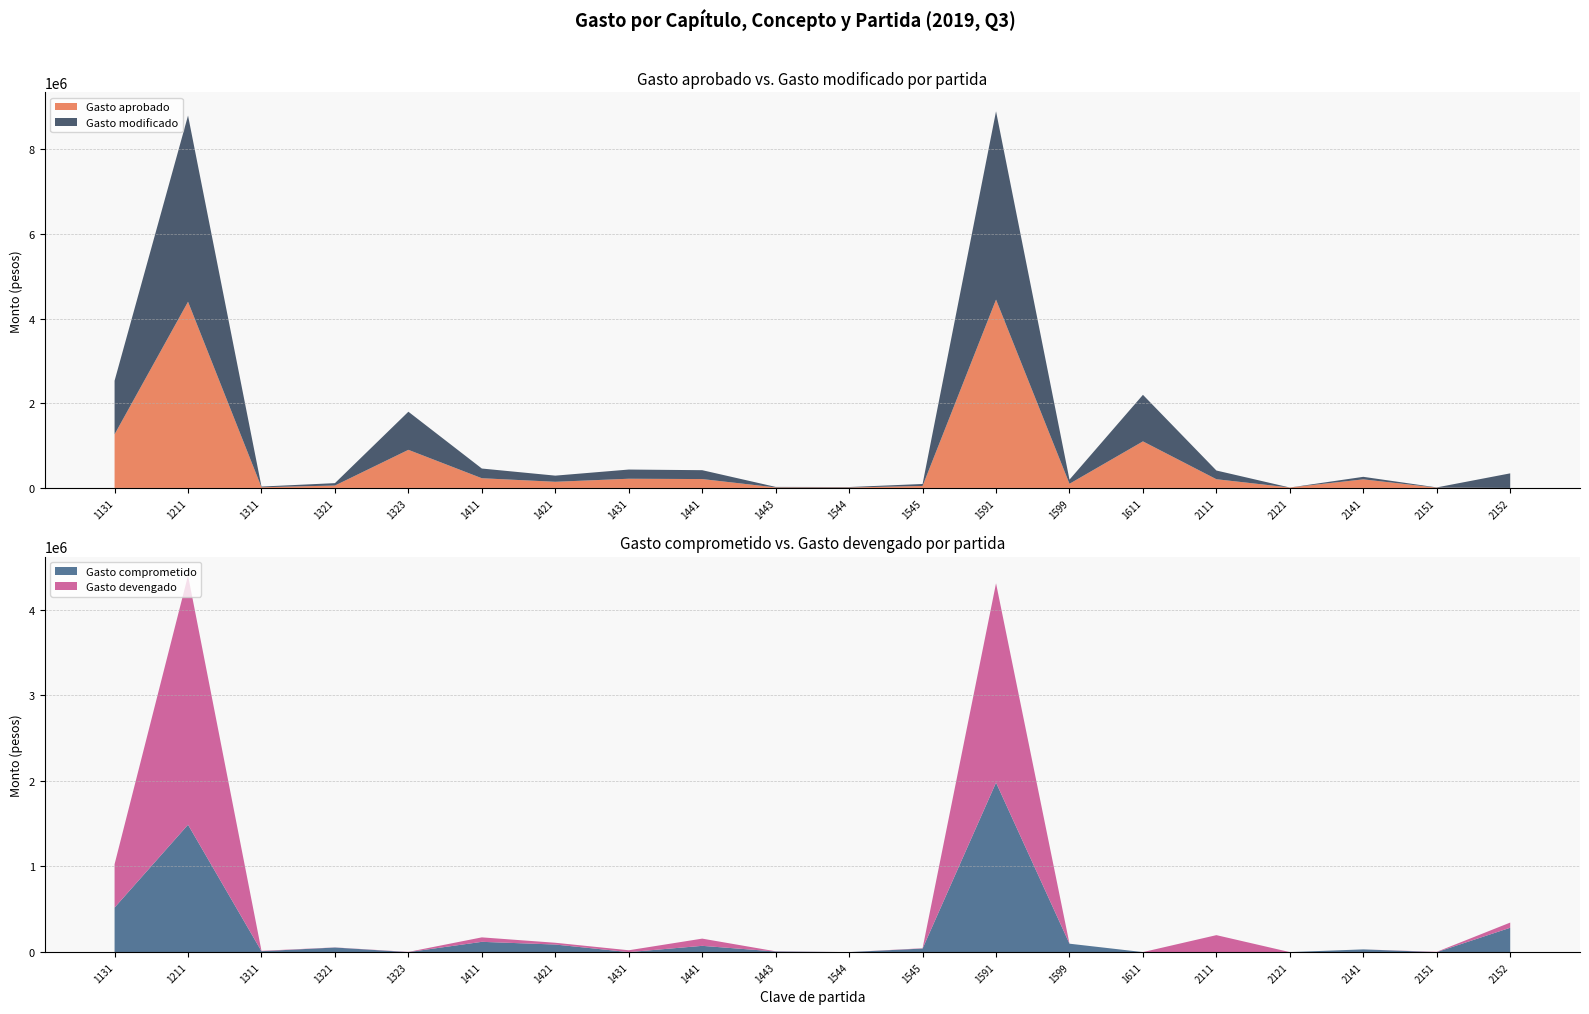

Reading right to left, transcribe all the data shown in this chart.

Gasto aprobado: 2152=0	2151=6440	2141=202800	2121=10000	2111=205868	1611=1099867	1599=98132	1591=4448479	1545=46821	1544=10628	1443=12245	1441=209738	1431=217304	1421=145352	1411=229289	1323=900195	1321=56784	1311=16359	1211=4398000	1131=1266374
Gasto modificado: 2152=344800	2151=6440	2141=59890	2121=0	2111=205868	1611=1099867	1599=98132	1591=4448479	1545=46821	1544=10628	1443=12245	1441=209738	1431=217304	1421=145352	1411=229289	1323=900195	1321=56784	1311=16359	1211=4398000	1131=1266374
Gasto comprometido: 2152=284493	2151=0	2141=31726	2121=0	2111=1000	1611=0	1599=98132	1591=1979207	1545=41378	1544=0	1443=7114	1441=73062	1431=0	1421=88379	1411=119909	1323=0	1321=53391	1311=10457	1211=1487396	1131=519872
Gasto devengado: 2152=60306	2151=3200	2141=0	2121=0	2111=196988	1611=0	1599=0	1591=2327382	1545=3510	1544=0	1443=2074	1441=84239	1431=21360	1421=20637	1411=52053	1323=2361	1321=1400	1311=4396	1211=2910603	1131=506654